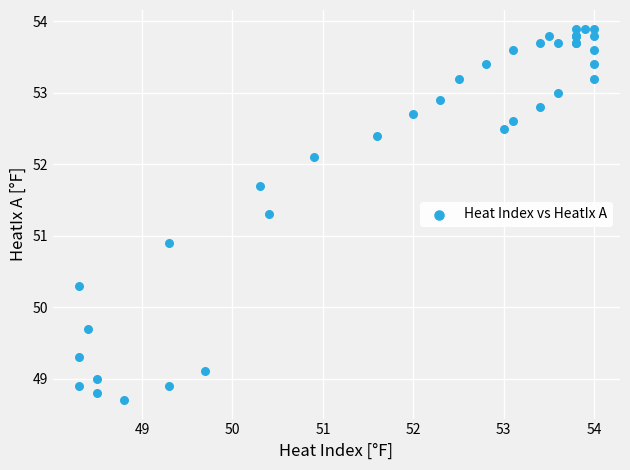

What Y value in the scatter plot is closest to 51?

50.9